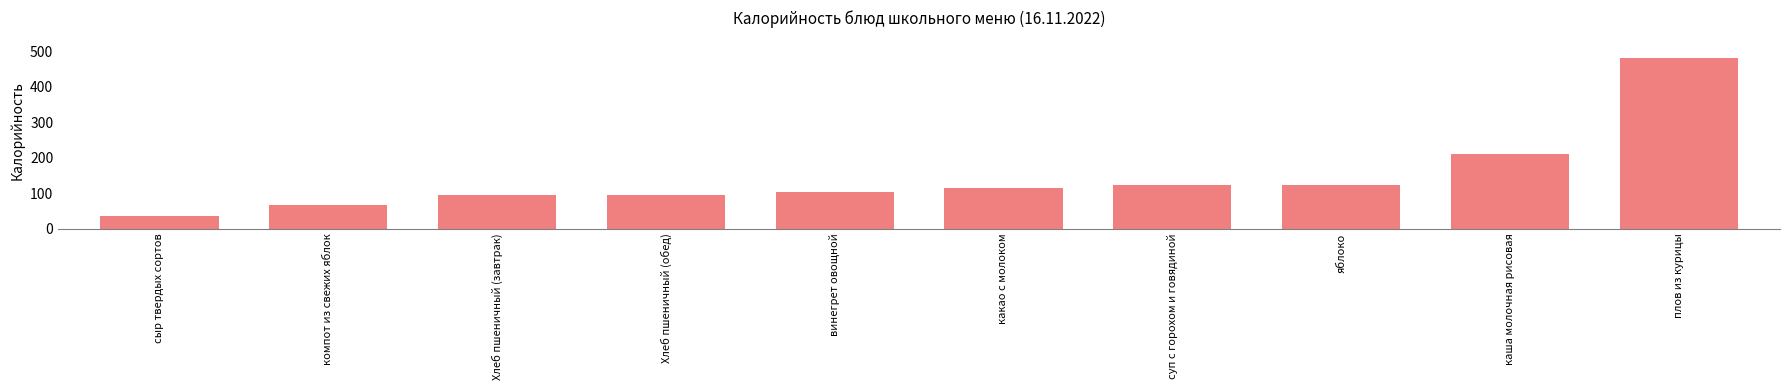

What is the smallest value displayed?

34.3